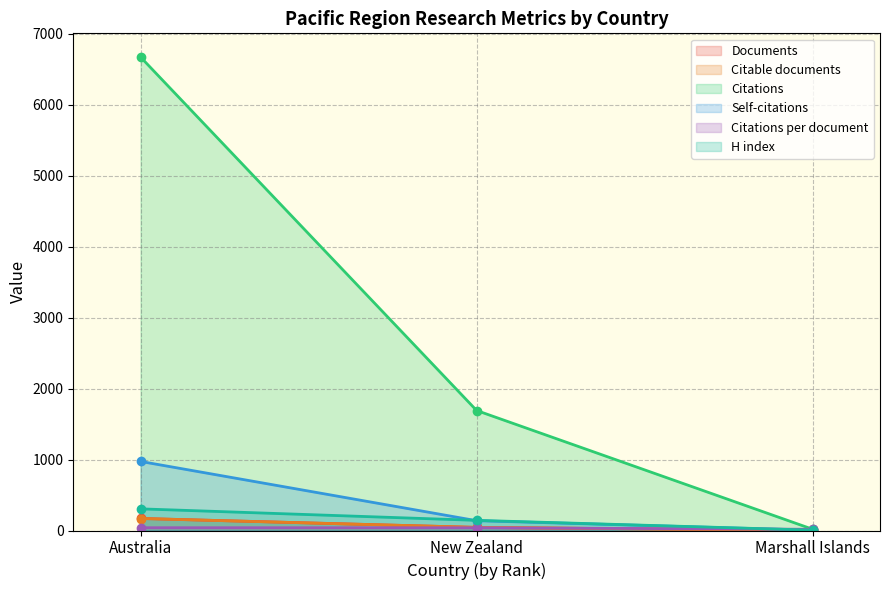

What is the total value across all series at Marshall Islands?

45.0